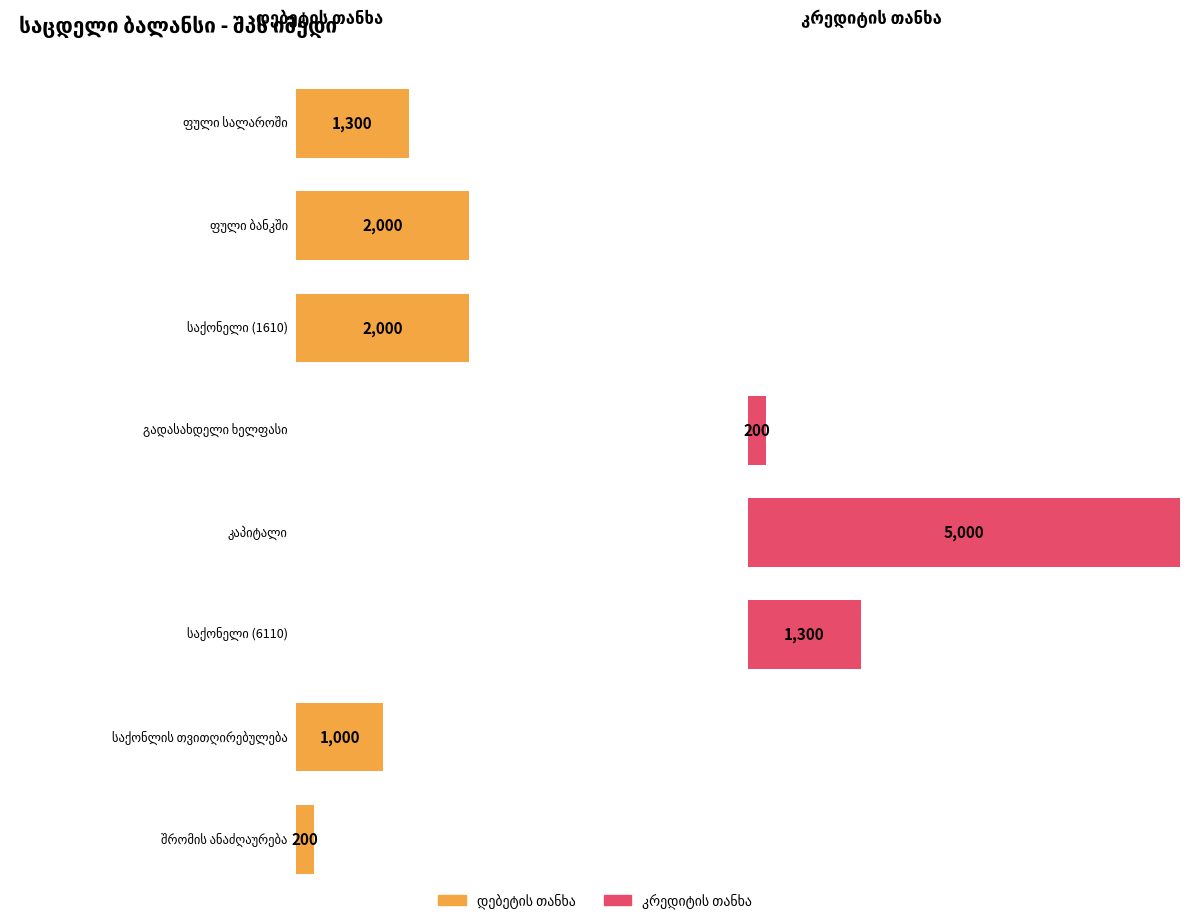

Which series has the widest spread of values?

კრედიტის თანხა